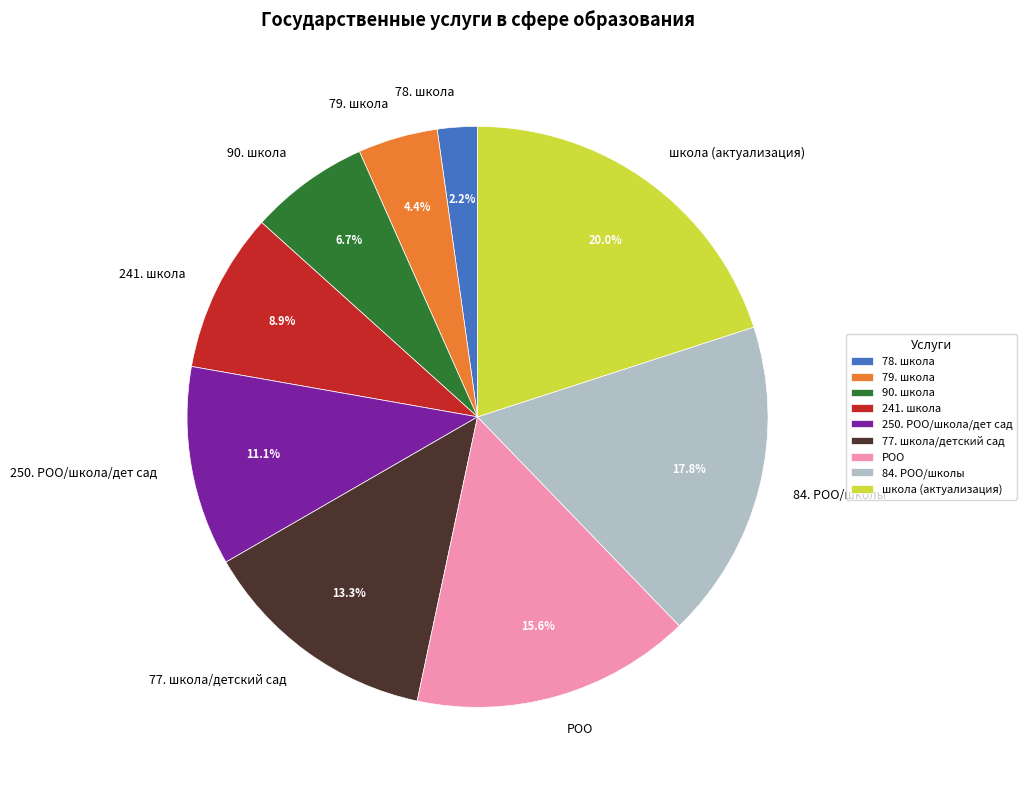

Rank the categories by value from lowest to highest.

78. школа, 79. школа, 90. школа, 241. школа, 250. РОО/школа/дет сад, 77. школа/детский сад, РОО, 84. РОО/школы, школа (актуализация)